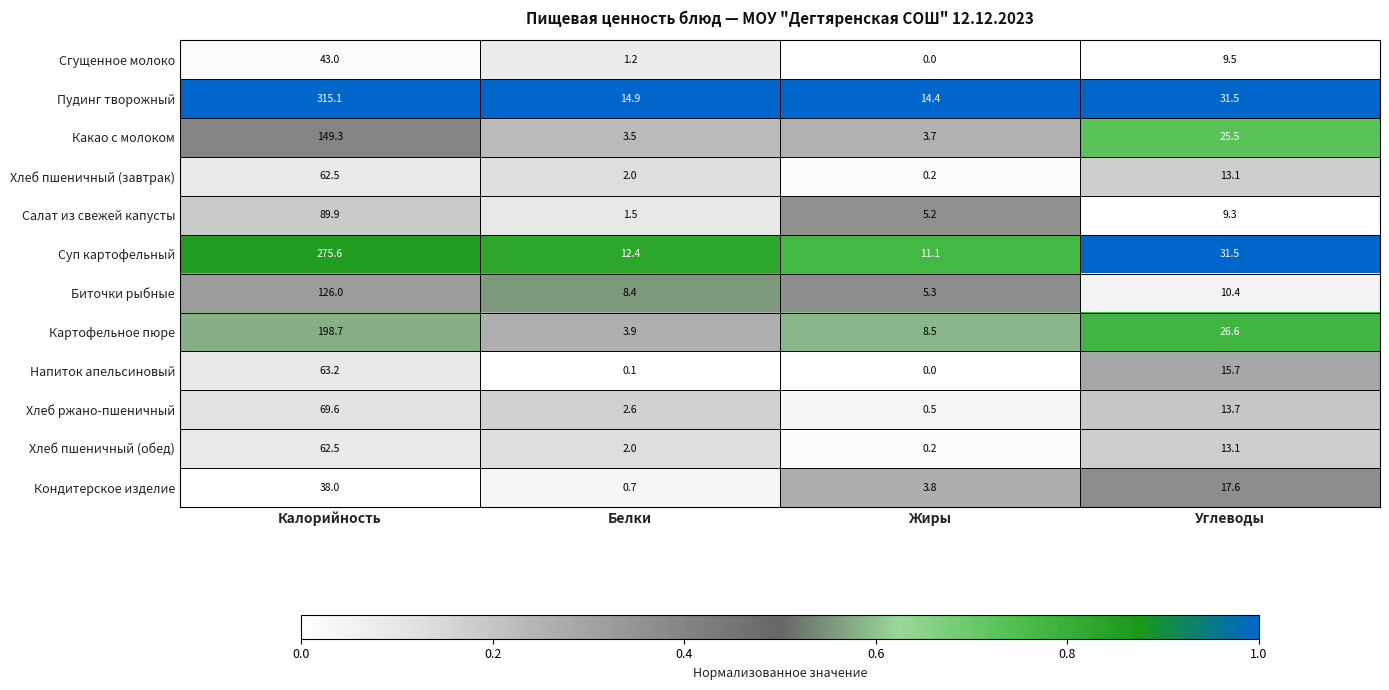

What is the sum of the Кондитерское изделие values at Углеводы and Белки?

18.3